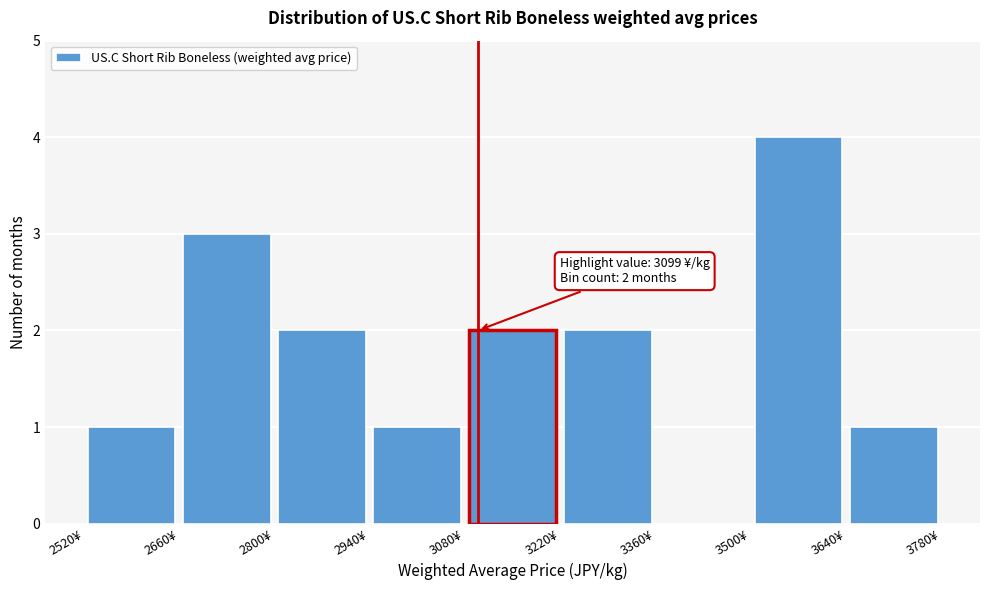

Over which range of the x-axis is the bar tallest?

3500 to 3640